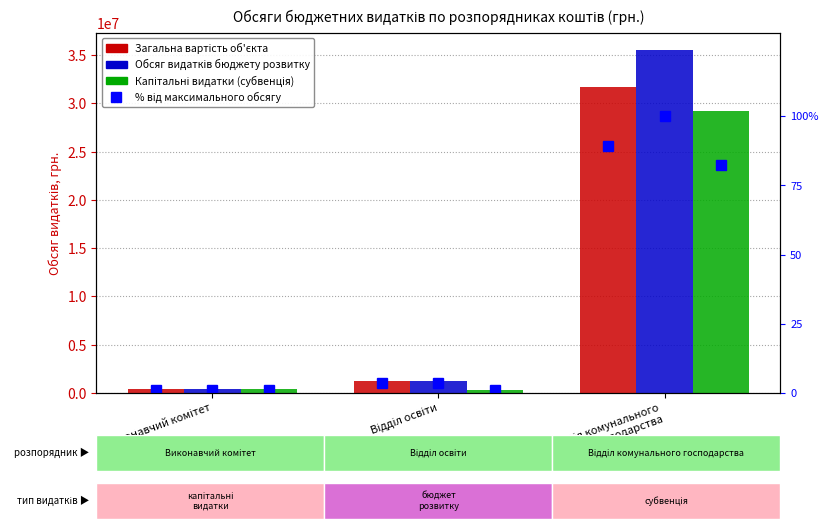

What is the total value across all series at Відділ освіти?

2773858.8